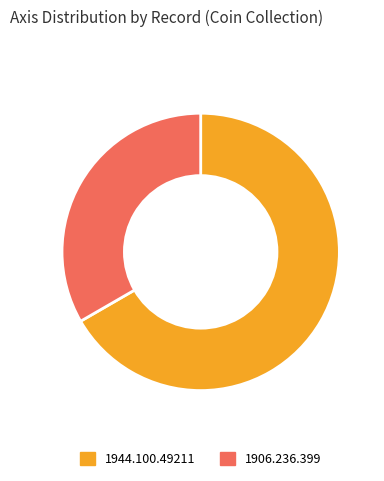

Which has a higher value, 1944.100.49211 or 1906.236.399?

1944.100.49211